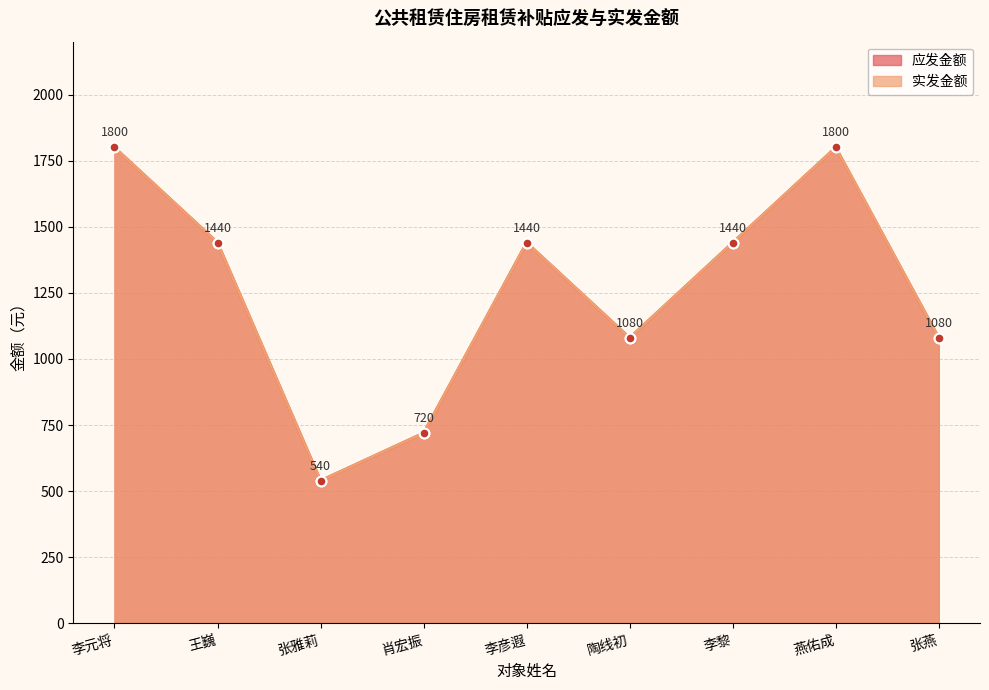

The value of 实发金额 at 李黎 is 1440. True or false?

True